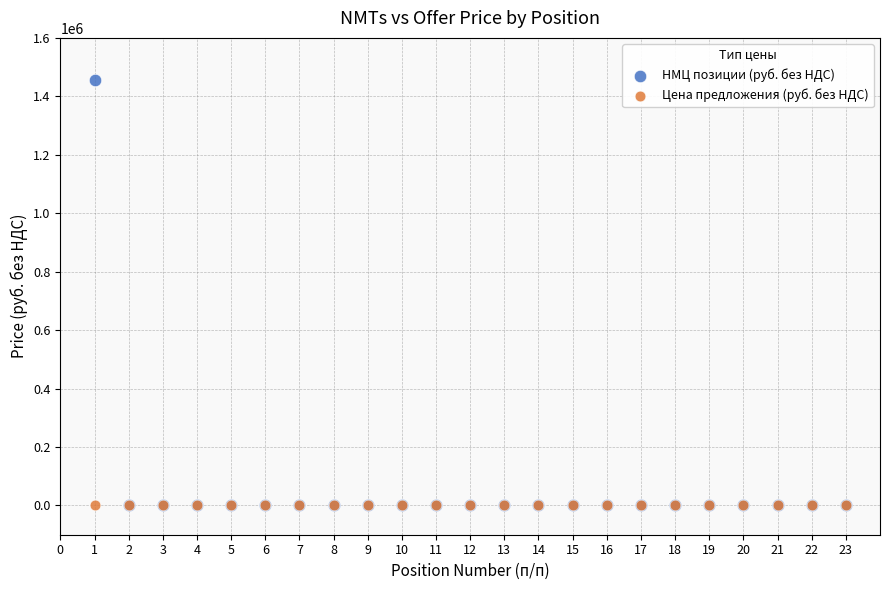

Which series contains the highest Y value?

НМЦ позиции (руб. без НДС)